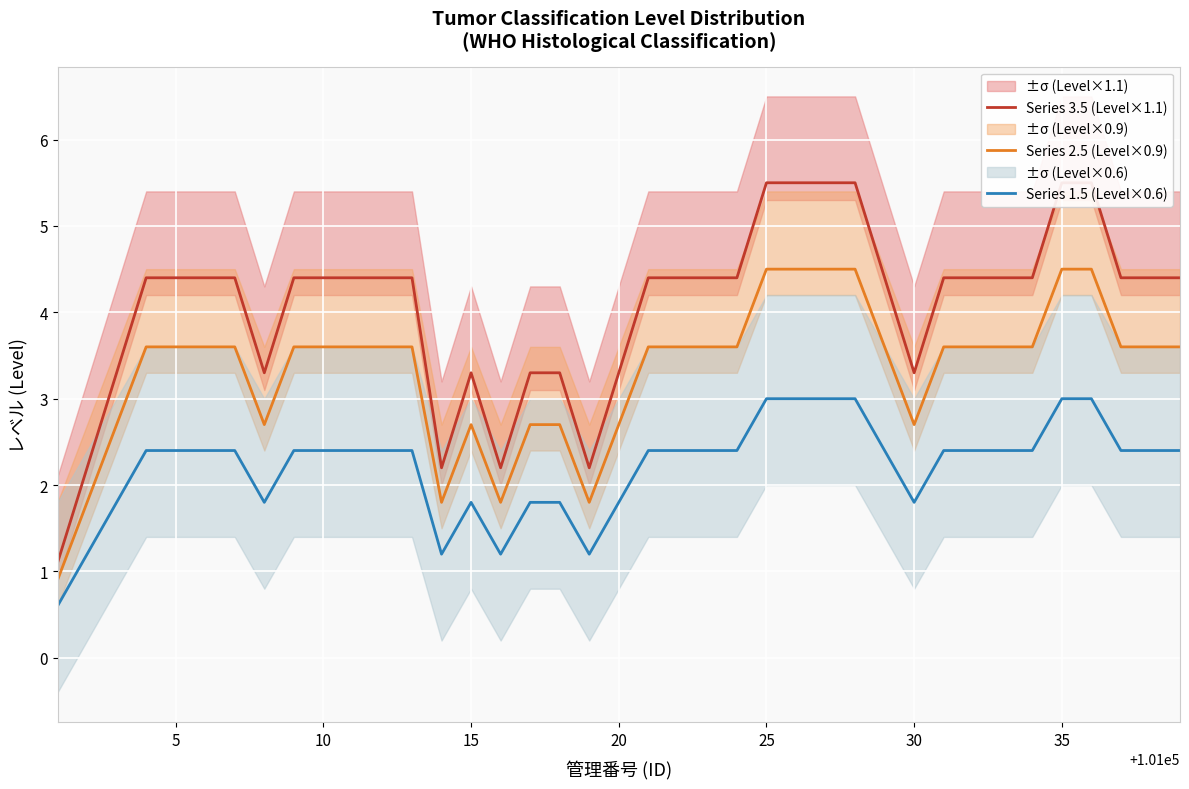

The value of Series 1.5 (Level×0.6) at 35 is 1.2. True or false?

False